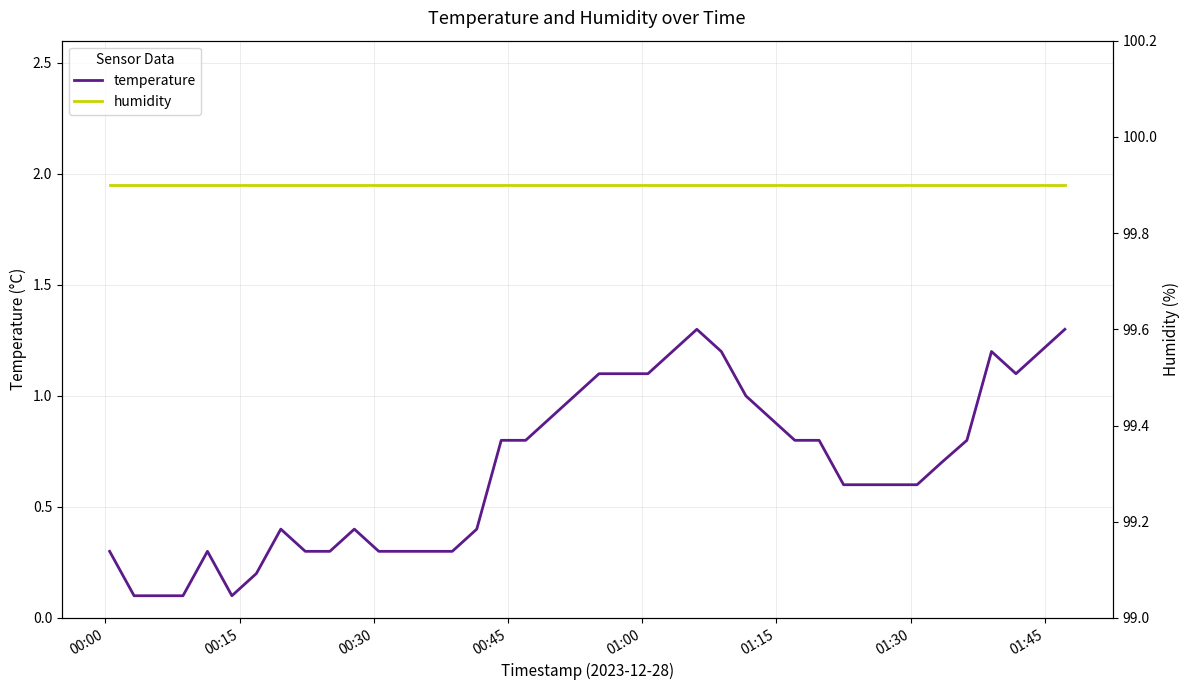

At how many categories does at least one series exceed 27?

40